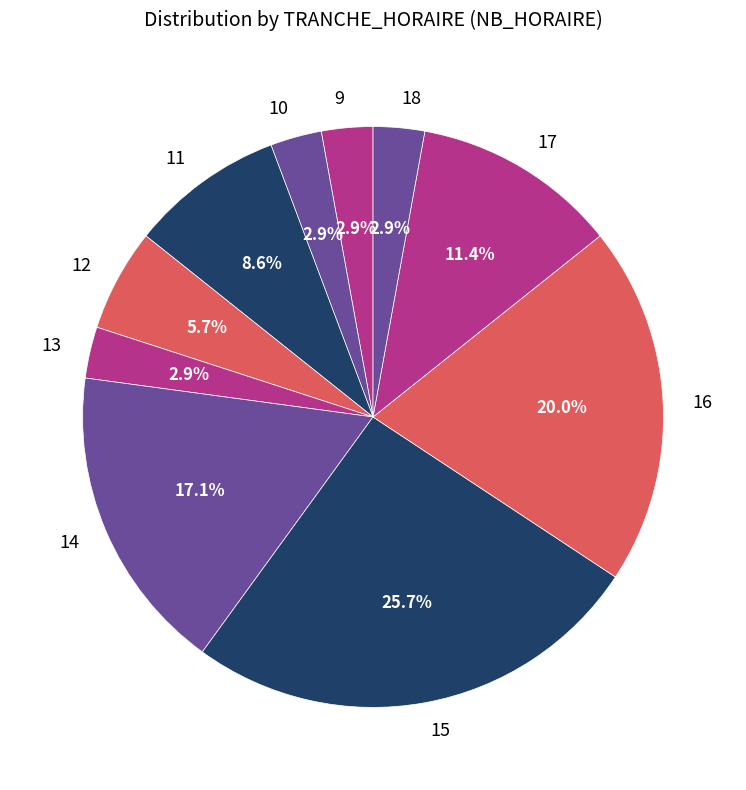

Which category has the biggest portion of the pie?

15